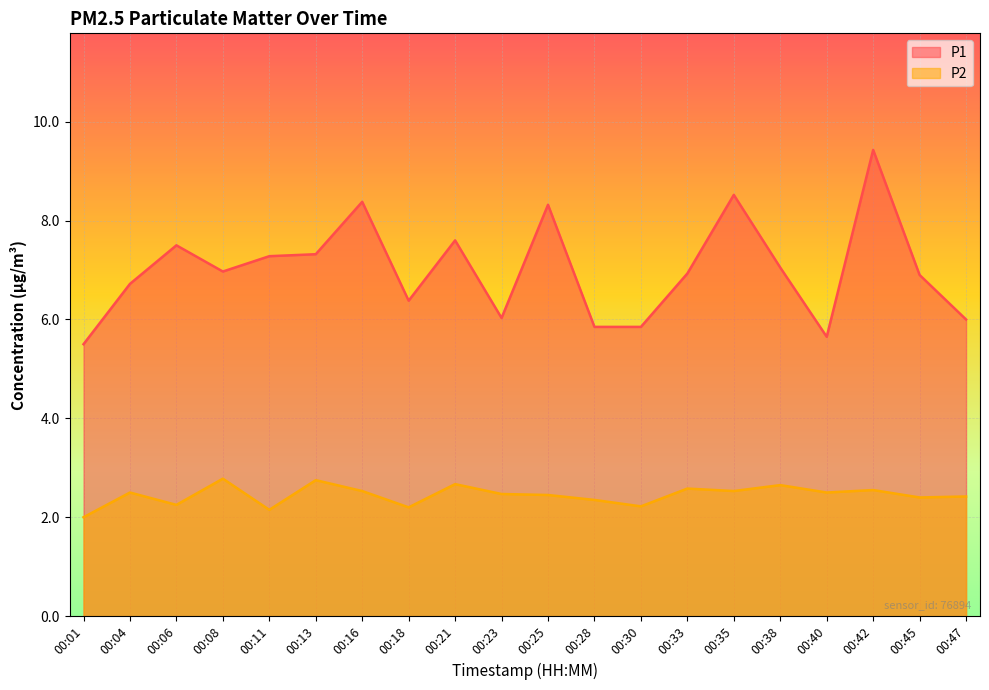

Reading left to right, extract all data points from this chart.

P1: 00:01=5.5	00:04=6.7	00:06=7.5	00:08=7.0	00:11=7.3	00:13=7.3	00:16=8.4	00:18=6.4	00:21=7.6	00:23=6.0	00:25=8.3	00:28=5.8	00:30=5.8	00:33=6.9	00:35=8.5	00:38=7.0	00:40=5.7	00:42=9.4	00:45=6.9	00:47=6.0
P2: 00:01=2.0	00:04=2.5	00:06=2.2	00:08=2.8	00:11=2.1	00:13=2.8	00:16=2.5	00:18=2.2	00:21=2.7	00:23=2.5	00:25=2.5	00:28=2.4	00:30=2.2	00:33=2.6	00:35=2.5	00:38=2.6	00:40=2.5	00:42=2.5	00:45=2.4	00:47=2.4